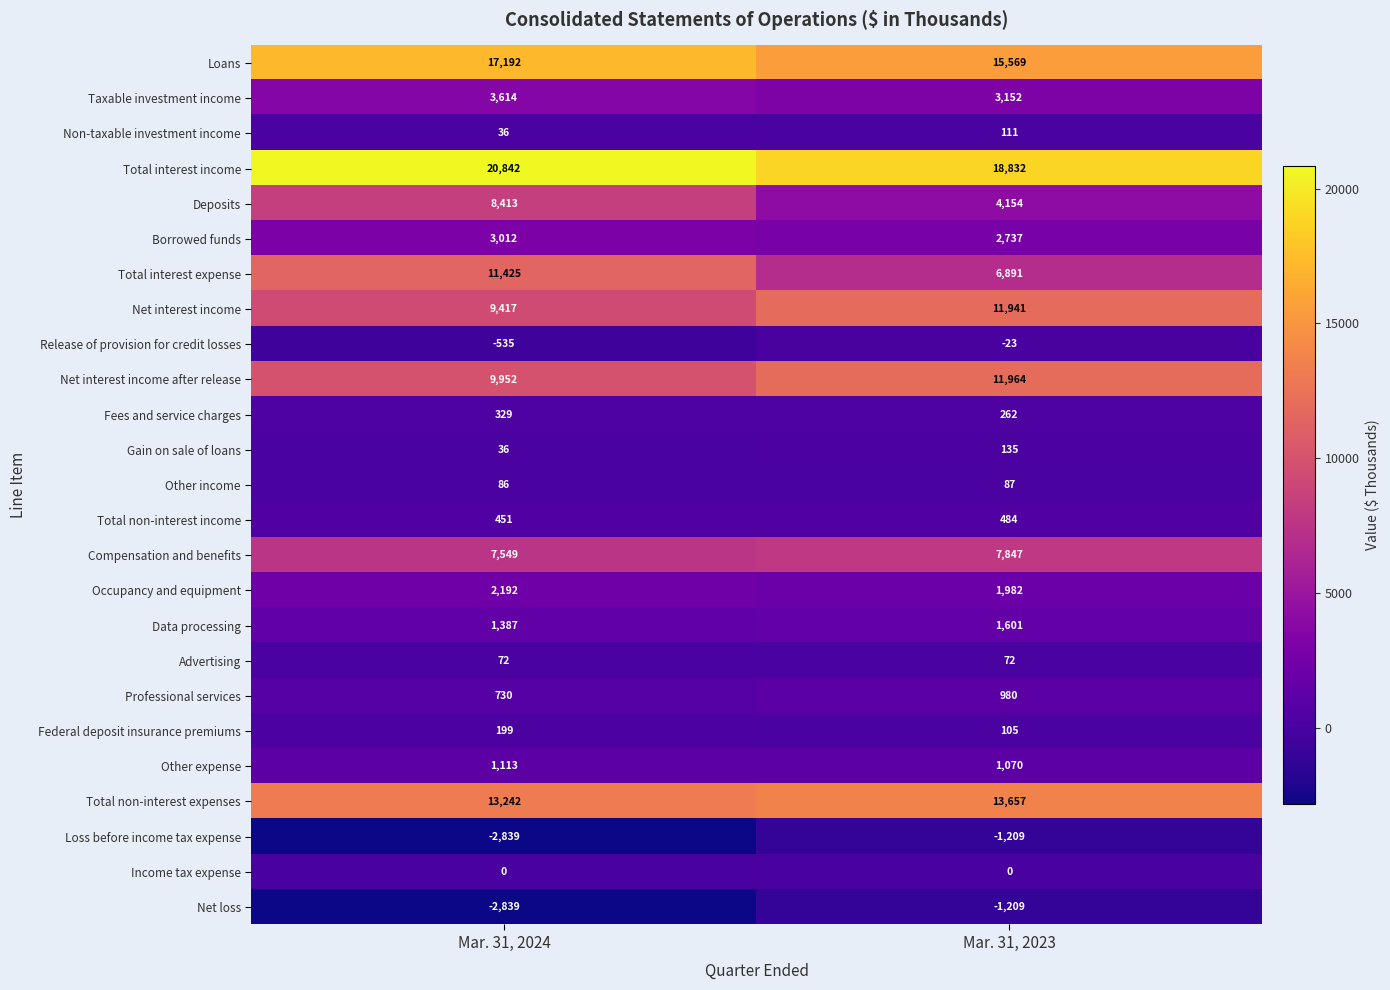

What is the total value across all series at Mar. 31, 2023?

101192